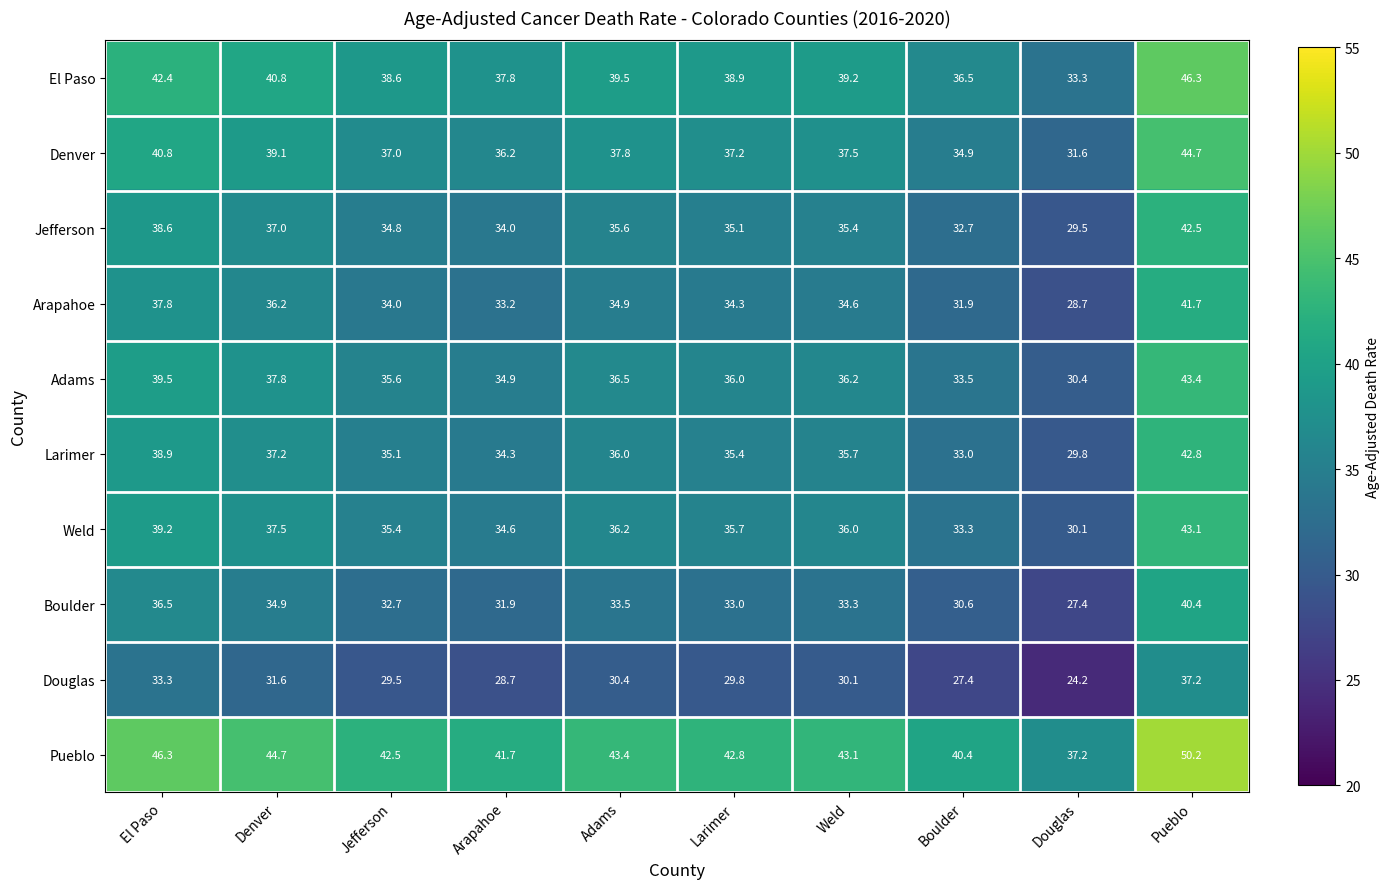

The Weld series shows 36.0 at Weld. True or false?

True